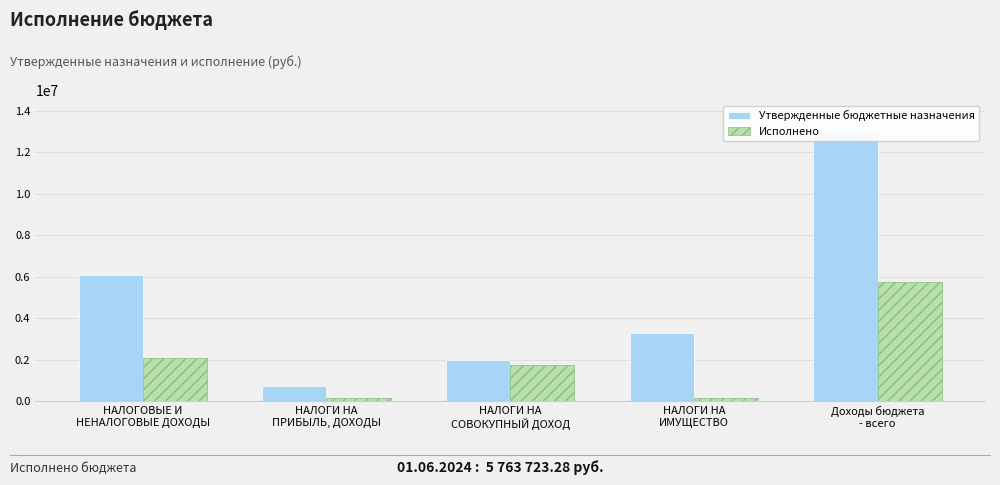

At which category does the chart reach its minimum across all series?

НАЛОГИ НА
ПРИБЫЛЬ, ДОХОДЫ